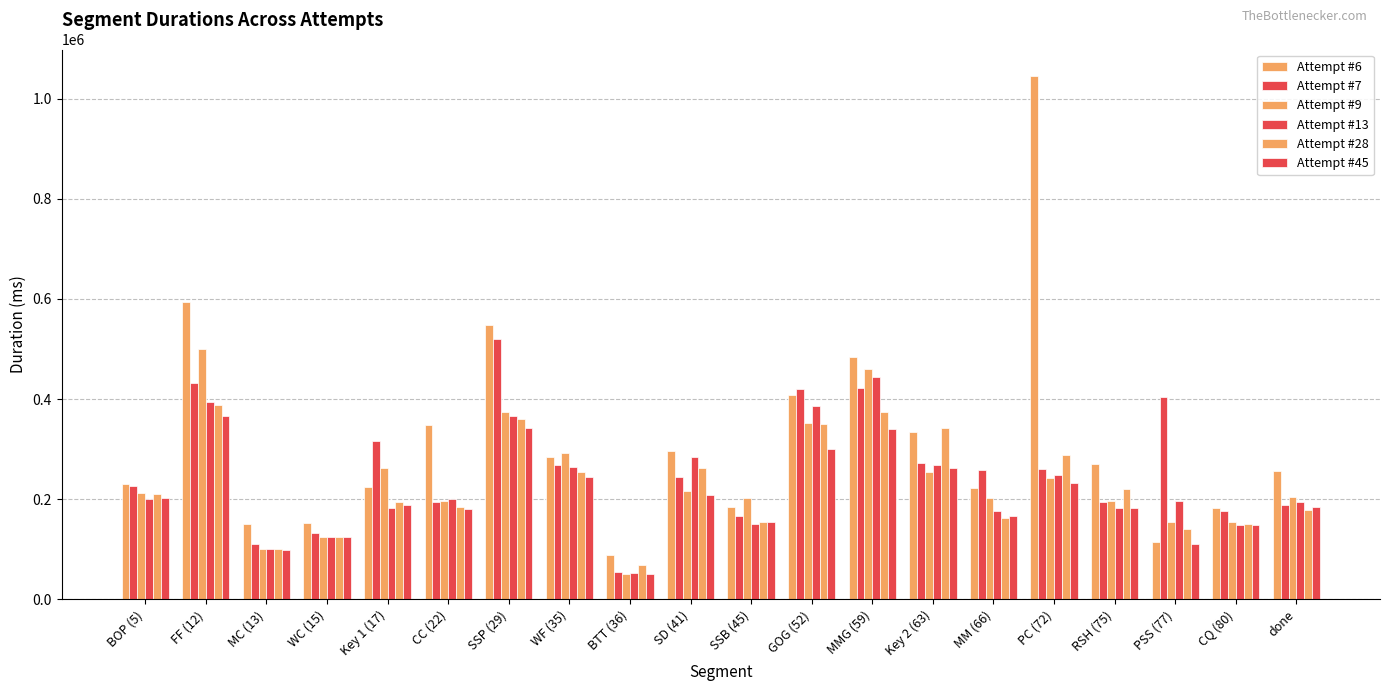

How many groups of bars are there?

20